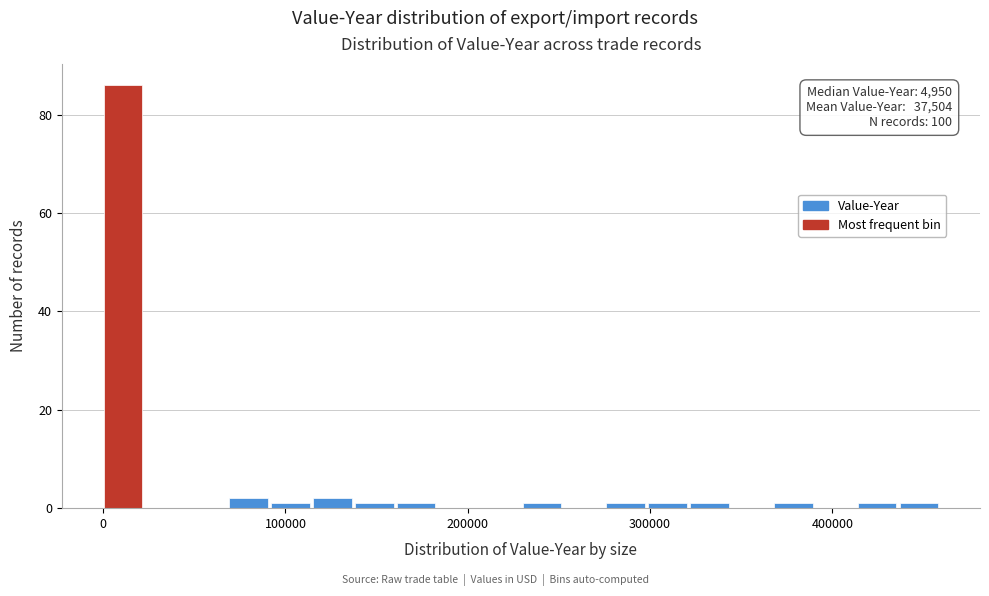

Around what value on the x-axis is the tallest bar? Give the approximate position of its centre, as read against the axis.

10000